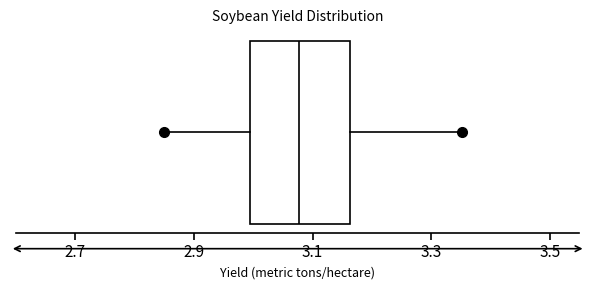

Read this box plot against the x-axis: the position of the median line, the range covered by the box, and the ends of both whiskers. The values are not printed on the chart, so give them approximately, as read against the axis.

median 3.08, box 3.00 to 3.16, whiskers 2.86 to 3.36